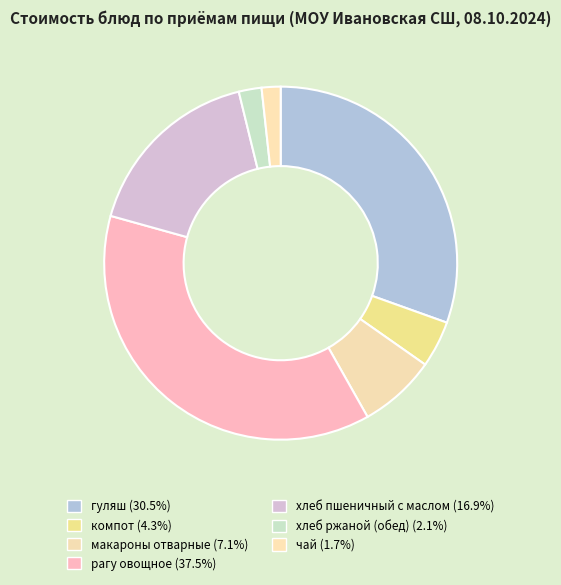

Is the sum of хлеб ржаной (обед) and компот greater than half?

No